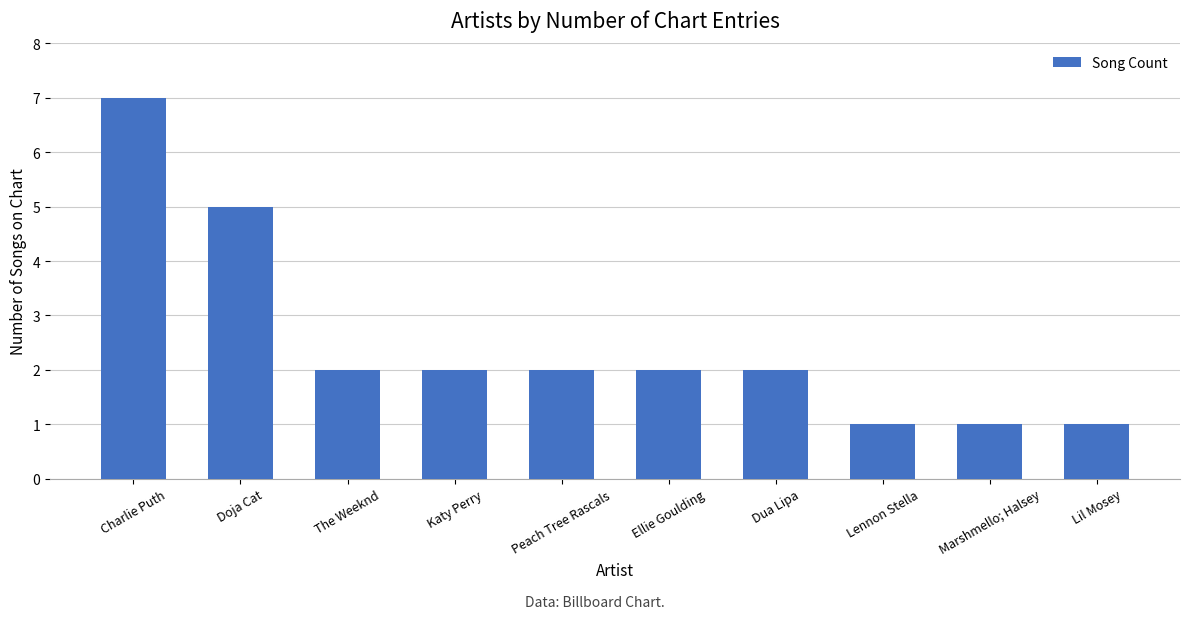

Is it true that the value at The Weeknd is 3?

False